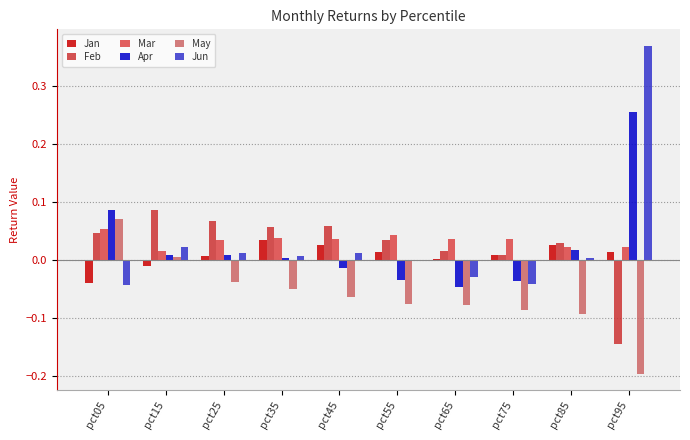

What is the sum of all Jan values?

0.1